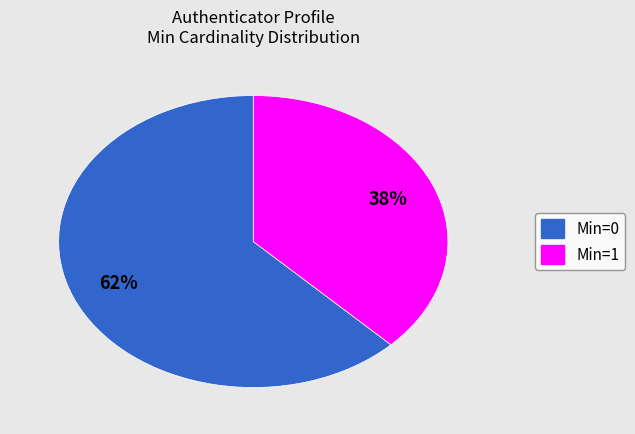

Which slice represents more than half of the pie?

Min=0